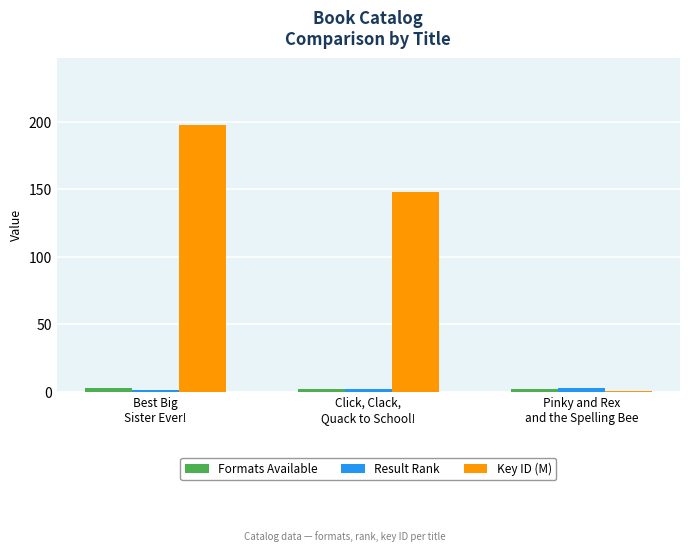

What is the maximum value shown in the chart?

197.7